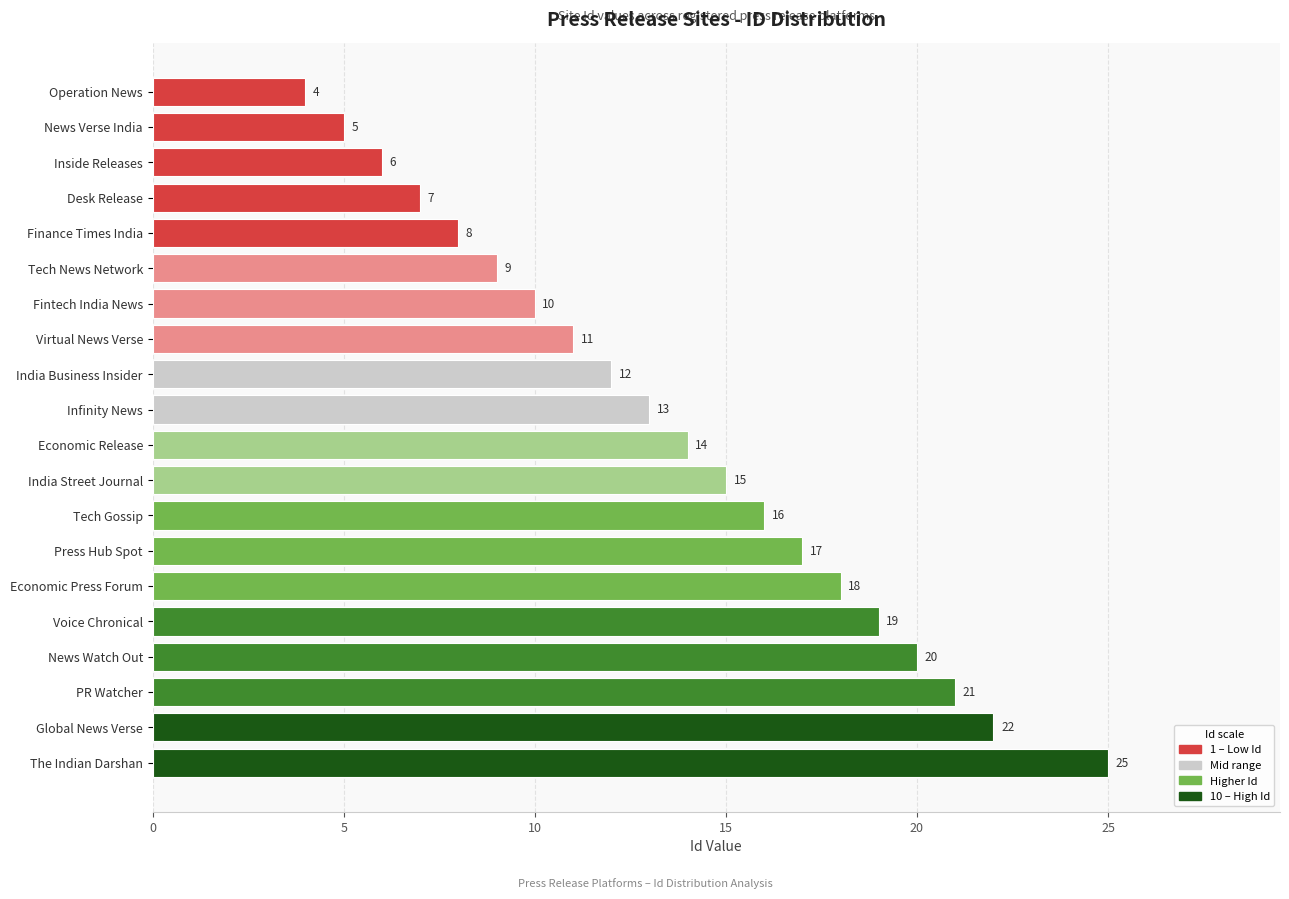

How many values are below 14?

10